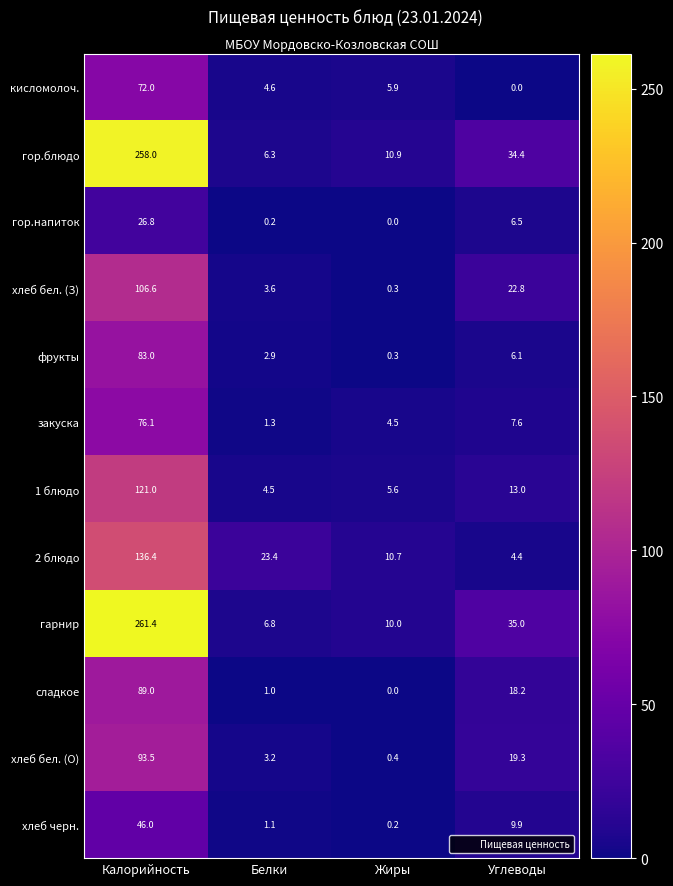

Read the хлеб бел. (З) value at Белки.

3.6